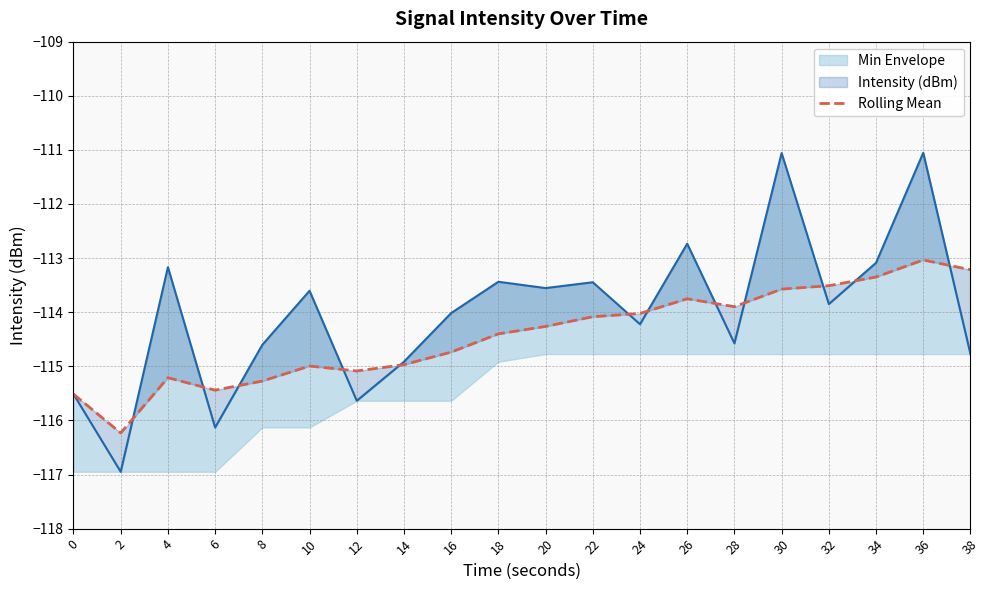

At which category does the data reach its first local peak?

4